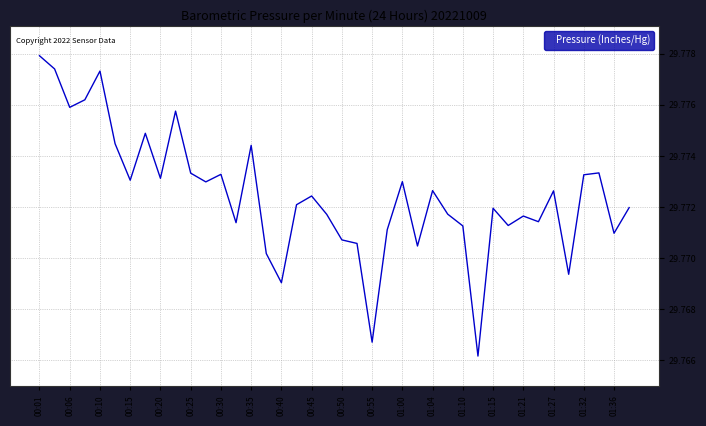

Does the chart have visible grid lines?

Yes